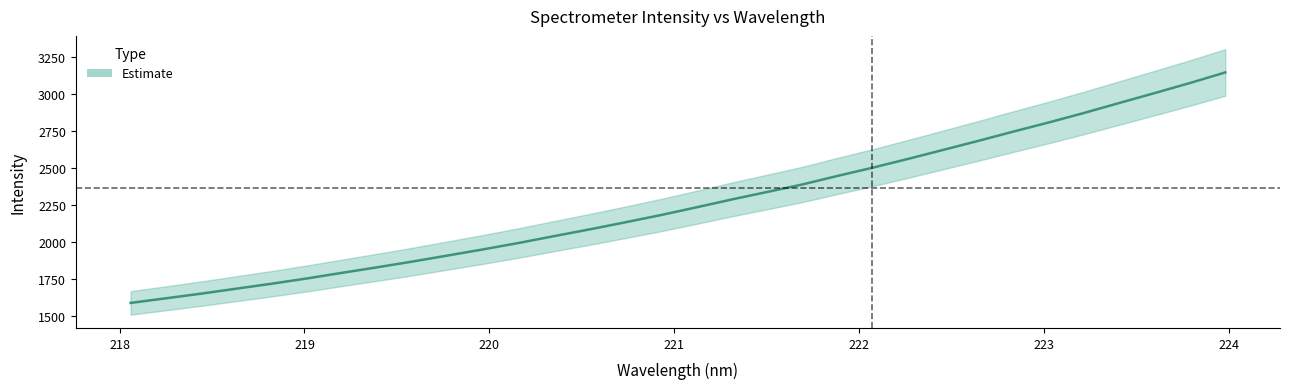

Reading left to right, list all the values displayed in this chart.

1588.2	1619.5	1651.0	1684.8	1718.3	1754.0	1792.2	1829.8	1868.7	1909.7	1951.1	1994.3	2040.2	2085.6	2133.0	2181.4	2233.4	2286.5	2337.1	2387.8	2445.8	2501.7	2560.9	2621.9	2683.2	2746.4	2807.9	2872.2	2939.5	3006.4	3074.2	3145.6